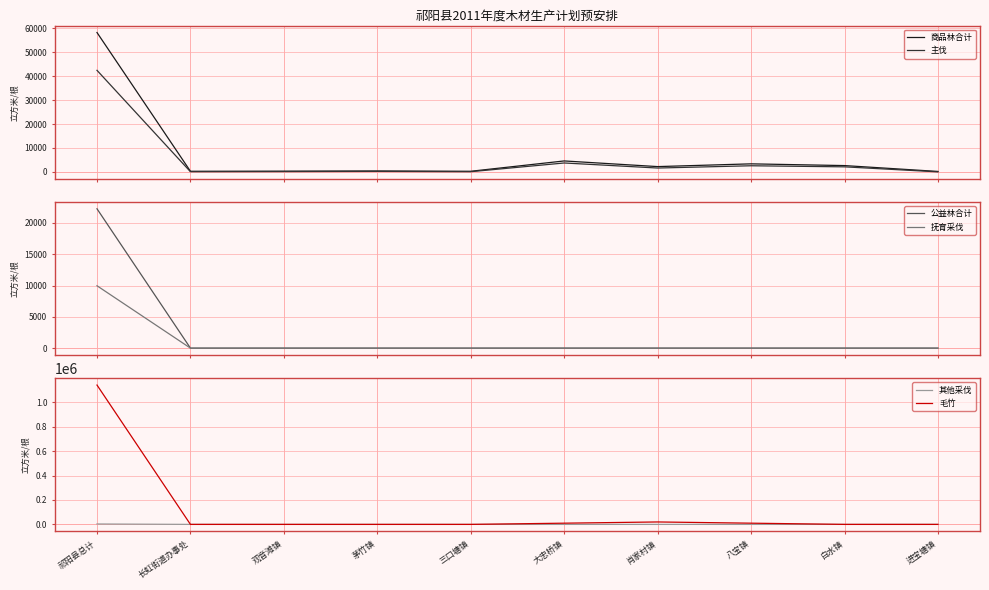

True or false: 公益林合计 and 主伐 cross at least once.

False